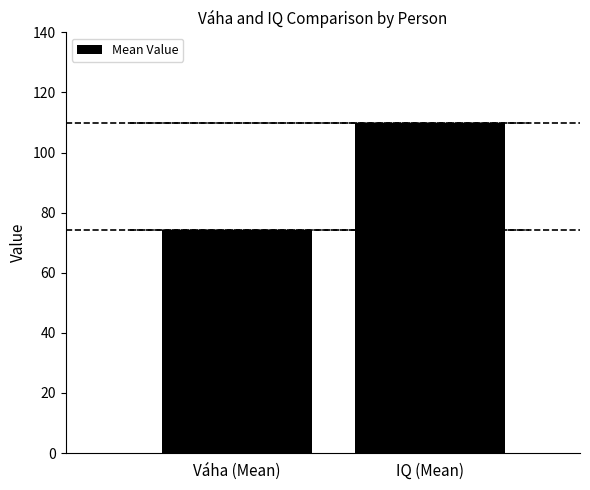

List the labels in order of value, smallest first.

Váha (Mean), IQ (Mean)